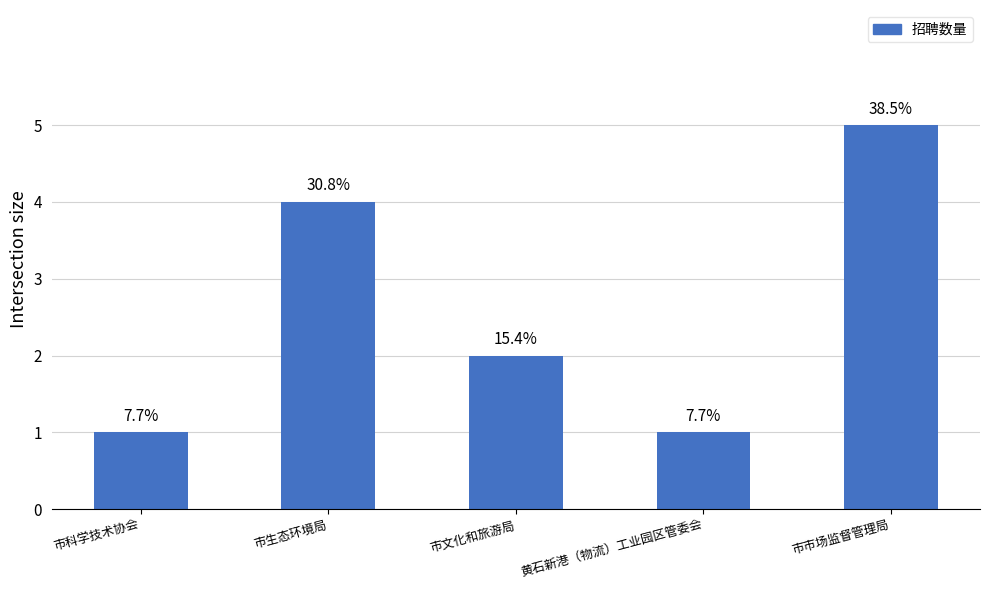

What is the greatest value displayed?

5